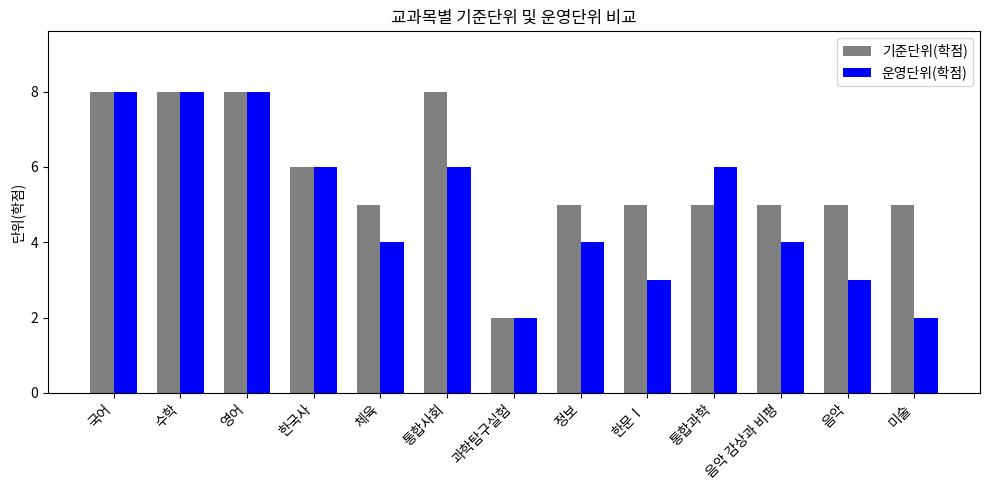

Is the value of 기준단위(학점) at 통합사회 greater than the value of 운영단위(학점) at 통합사회?

Yes